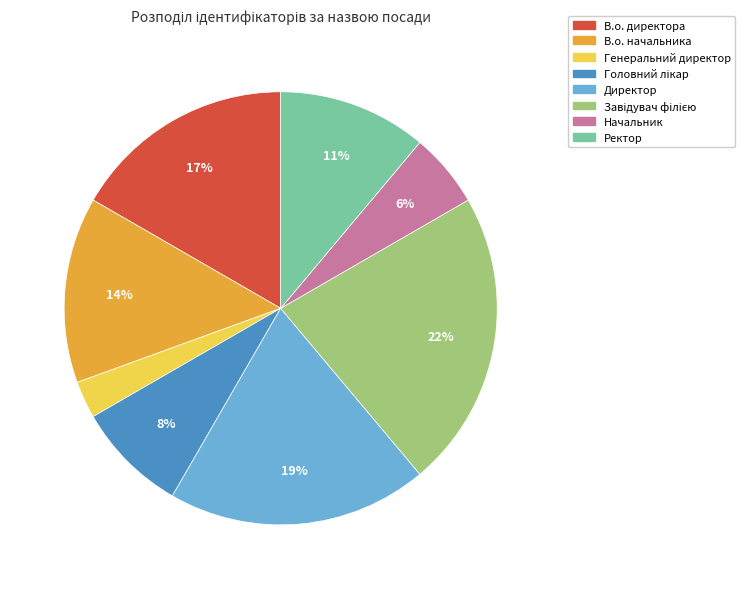

How many slices are in this pie chart?

8